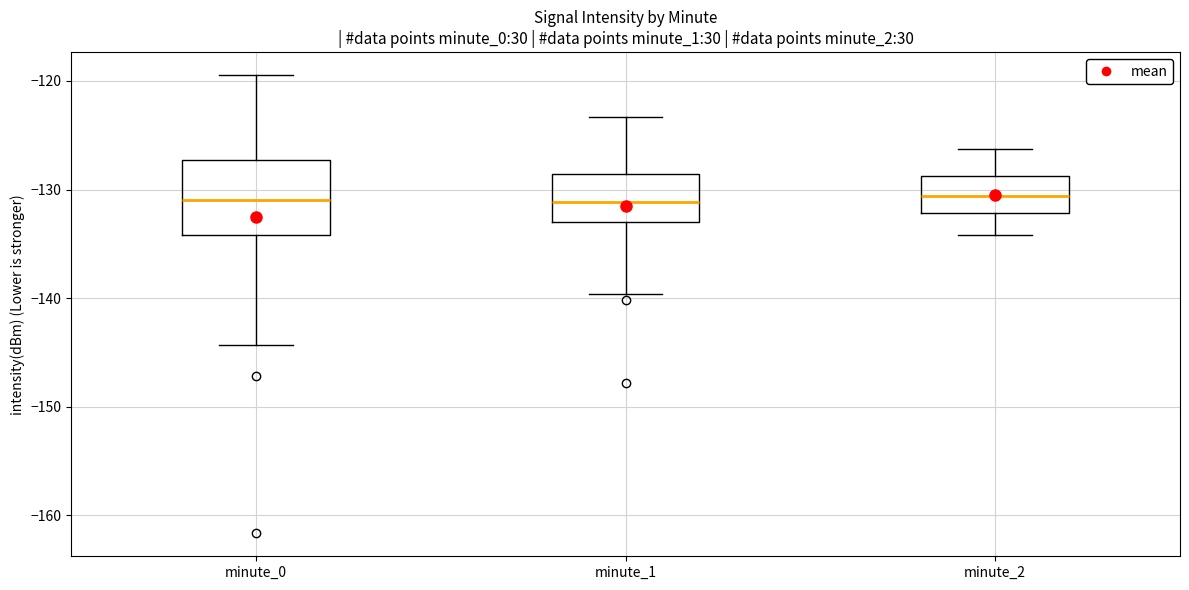

Reading left to right, transcribe this box plot: for each box, give where its median line is, the range the box spans, and where its two whiskers end, as read against the y-axis. The values are not printed on the chart, so give them approximately, as read against the axis.

minute_0: median -131, box -134 to -127, whiskers -144 to -119
minute_1: median -131, box -133 to -129, whiskers -140 to -123
minute_2: median -131, box -132 to -129, whiskers -134 to -126